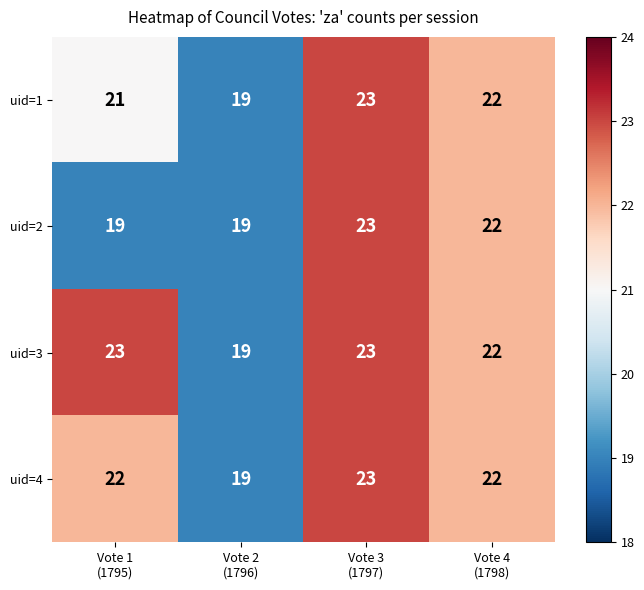

Which series has the largest total across all categories?

uid=3